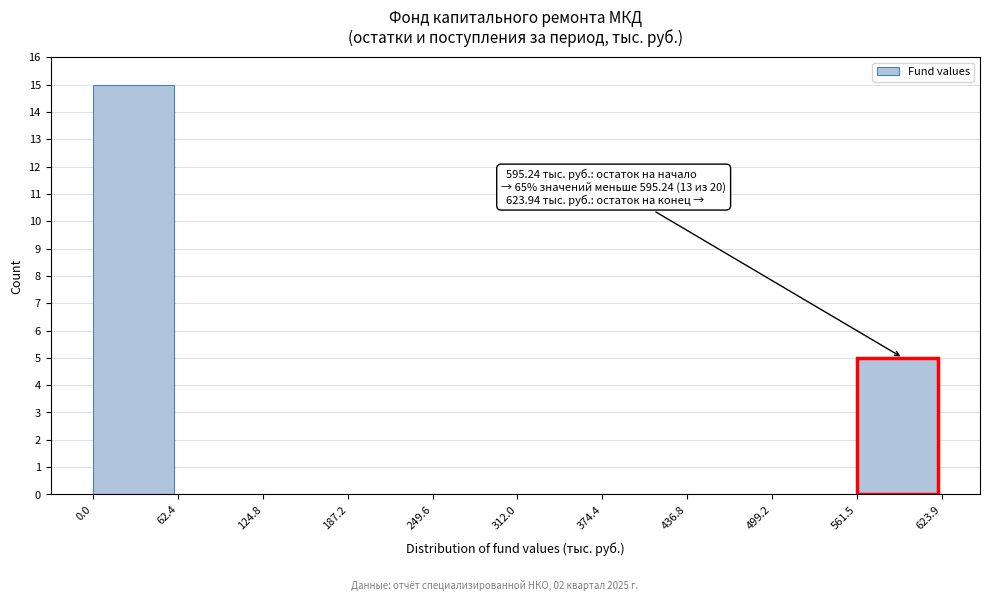

Over which range of the x-axis is the bar tallest?

0.0 to 62.4